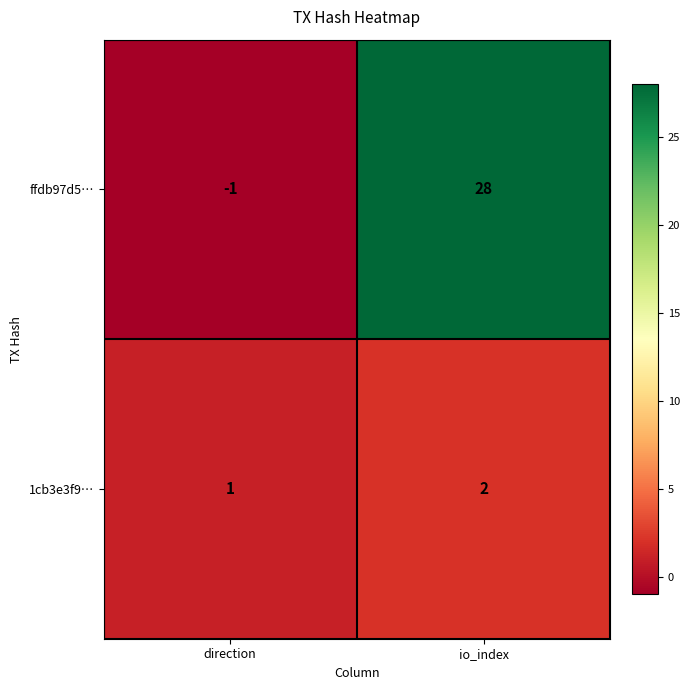

How many data points does each series have?

2